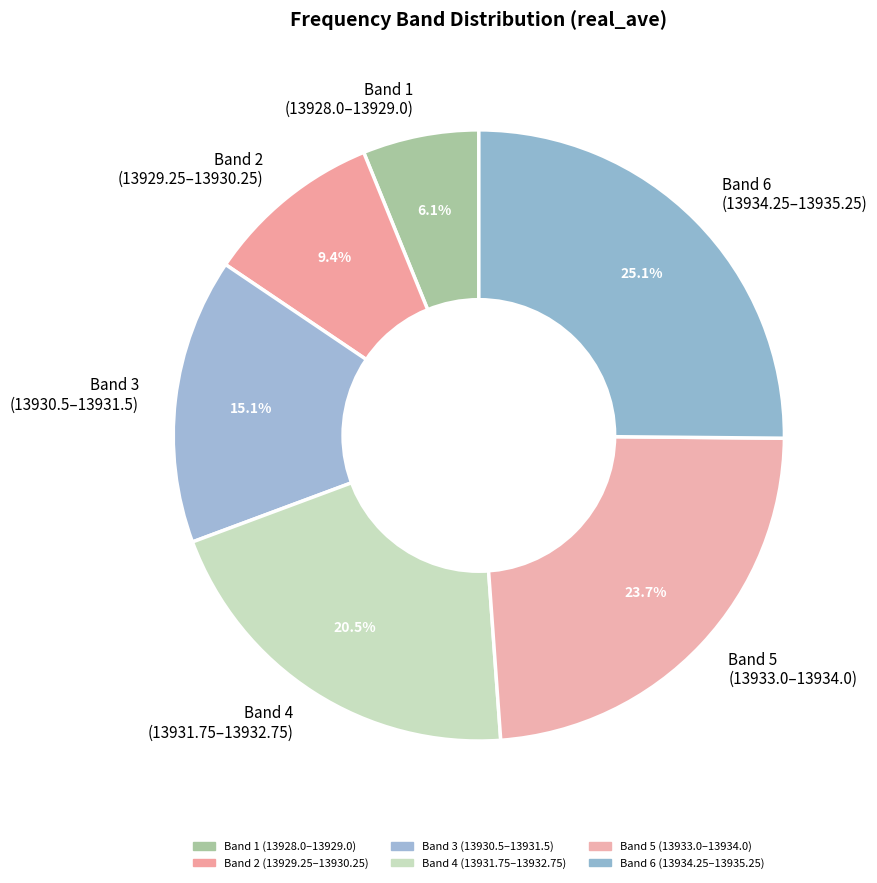

What is the ratio of the value at Band 4 (13931.75–13932.75) to the value at Band 2 (13929.25–13930.25)?

2.2